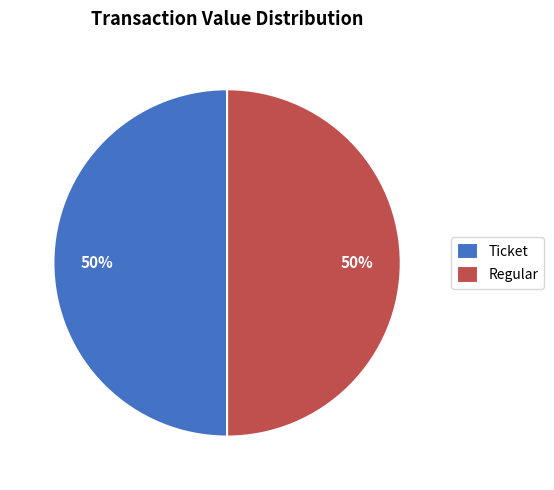

To the nearest percent, what is the average slice percentage?

50%